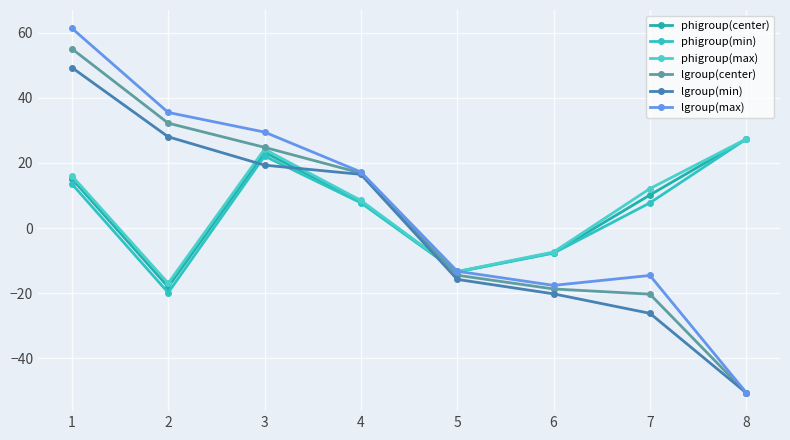

True or false: phigroup(max) and lgroup(center) cross at least once.

True